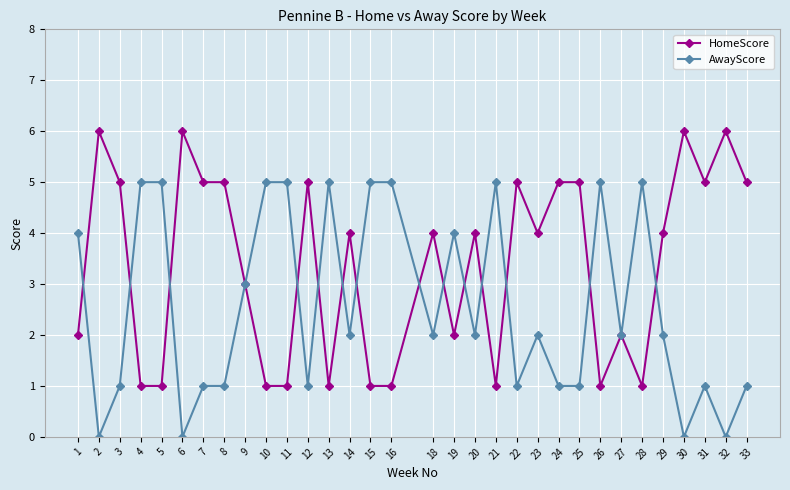

Reading left to right, what are all the values shown in this chart?

HomeScore: 2	6	5	1	1	6	5	5	3	1	1	5	1	4	1	1	4	2	4	1	5	4	5	5	1	2	1	4	6	5	6	5
AwayScore: 4	0	1	5	5	0	1	1	3	5	5	1	5	2	5	5	2	4	2	5	1	2	1	1	5	2	5	2	0	1	0	1